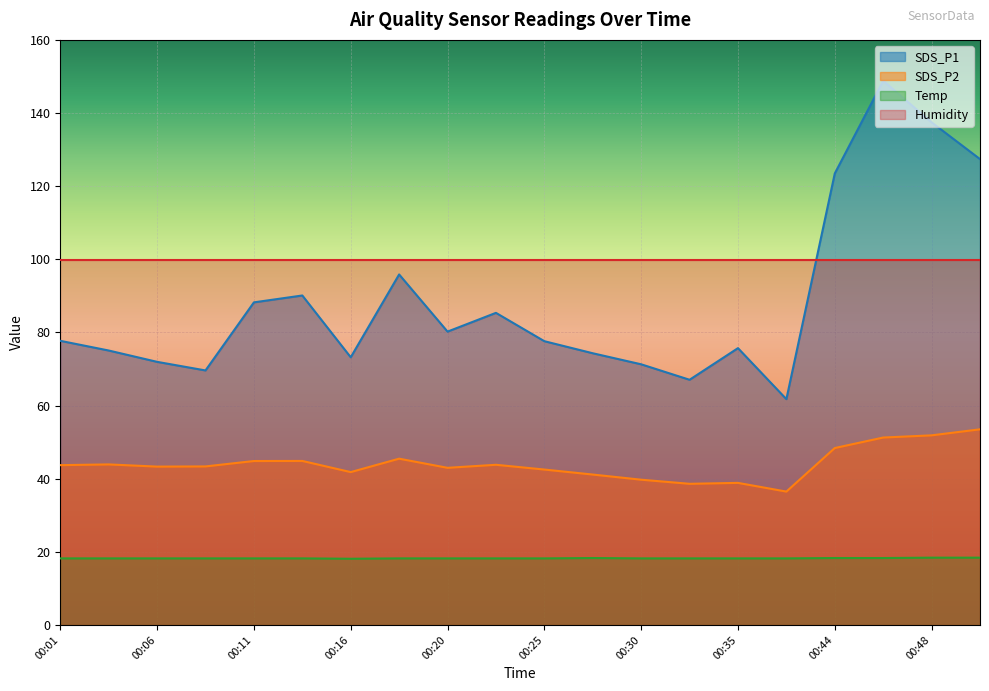

Which series has the largest total across all categories?

Humidity